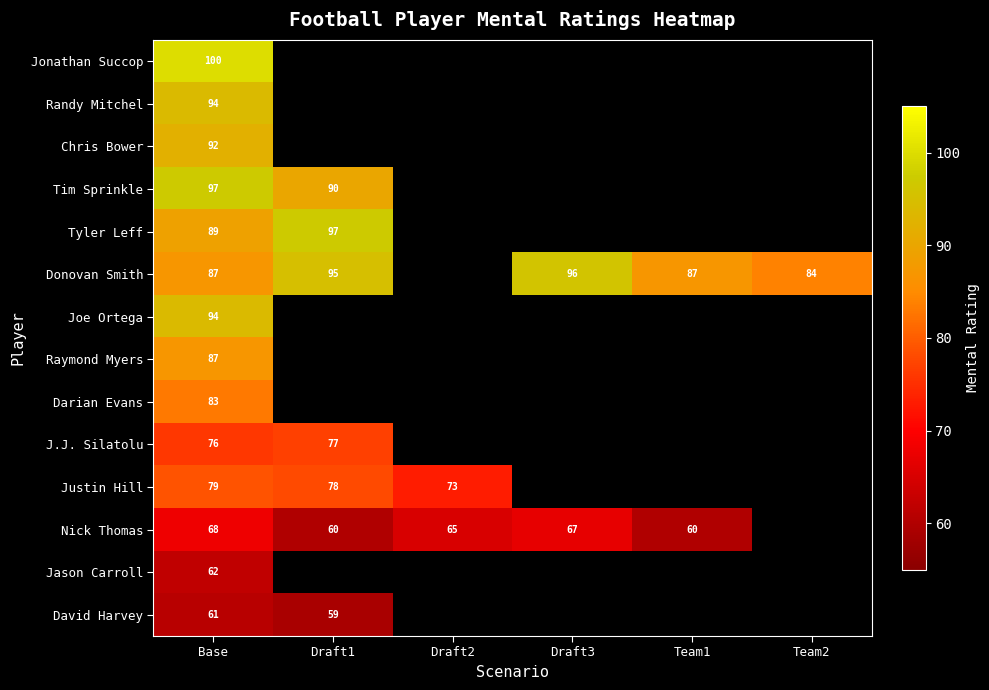

Between Draft1 and Team1, which is larger?

Draft1